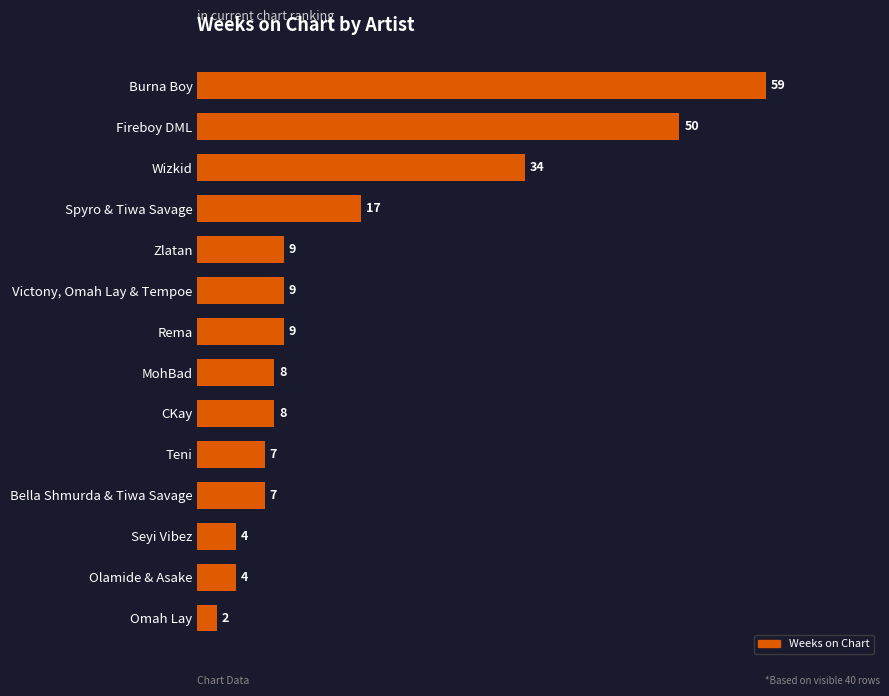

The value at Victony, Omah Lay & Tempoe is 16. True or false?

False